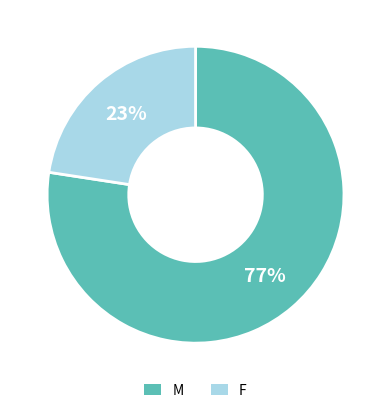

Which slice is the smallest?

F